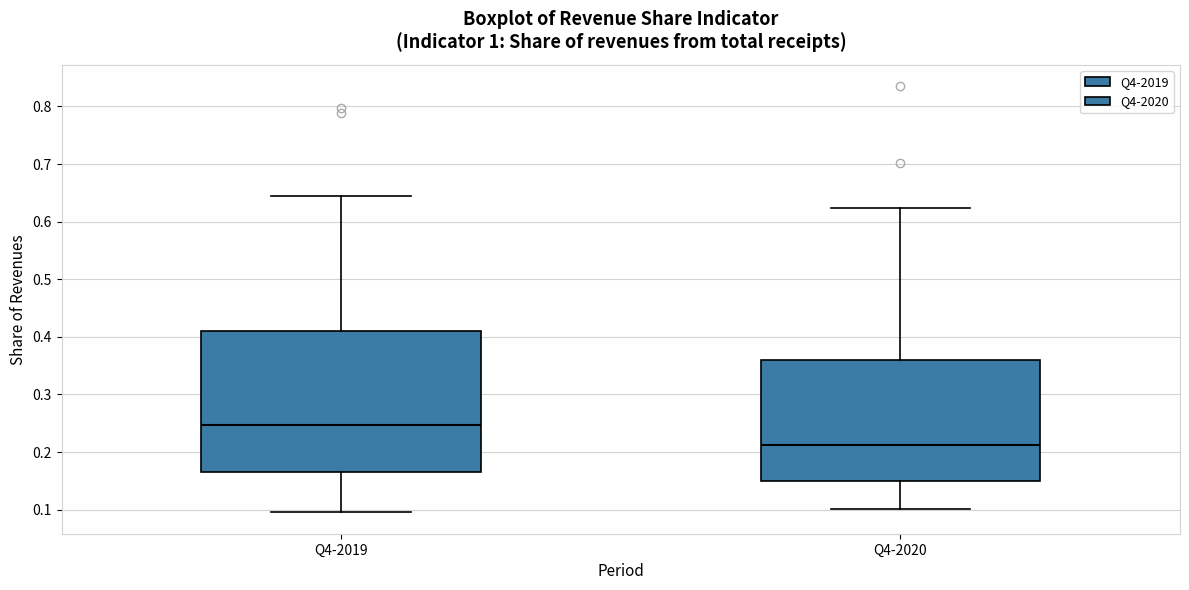

Which box is the tallest, from its lower edge to its upper edge?

Q4-2019